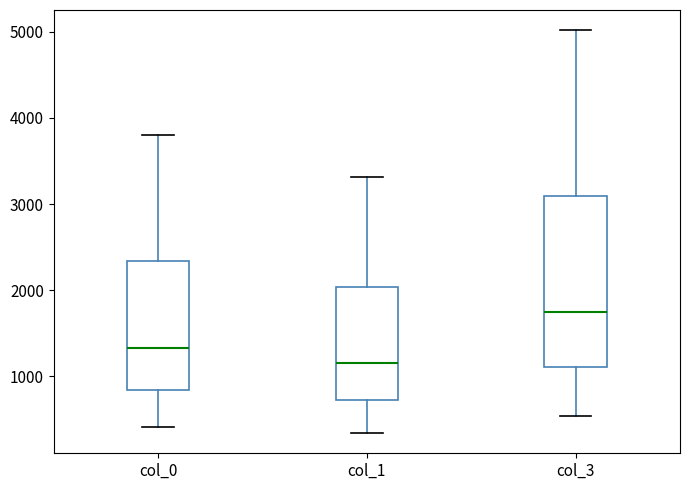

Comparing the boxes themselves (not the whiskers), which one is the tallest?

col_3